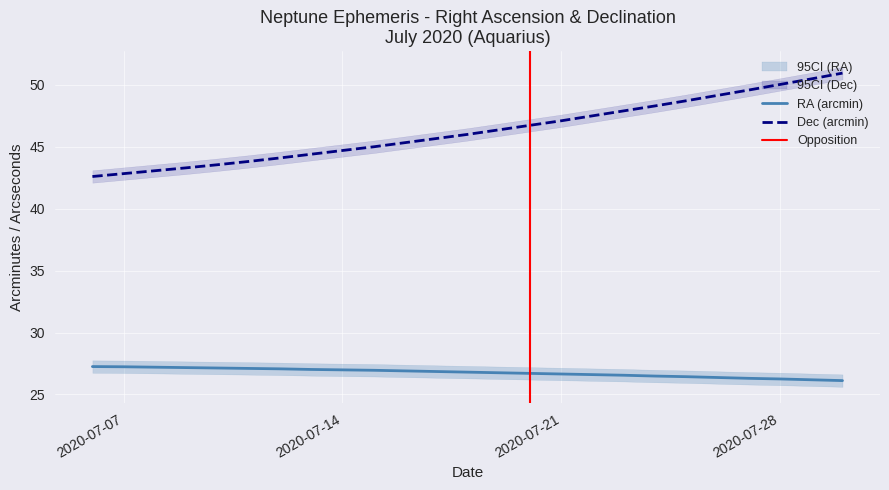

True or false: Dec (arcmin) and RA (arcmin) cross at least once.

False